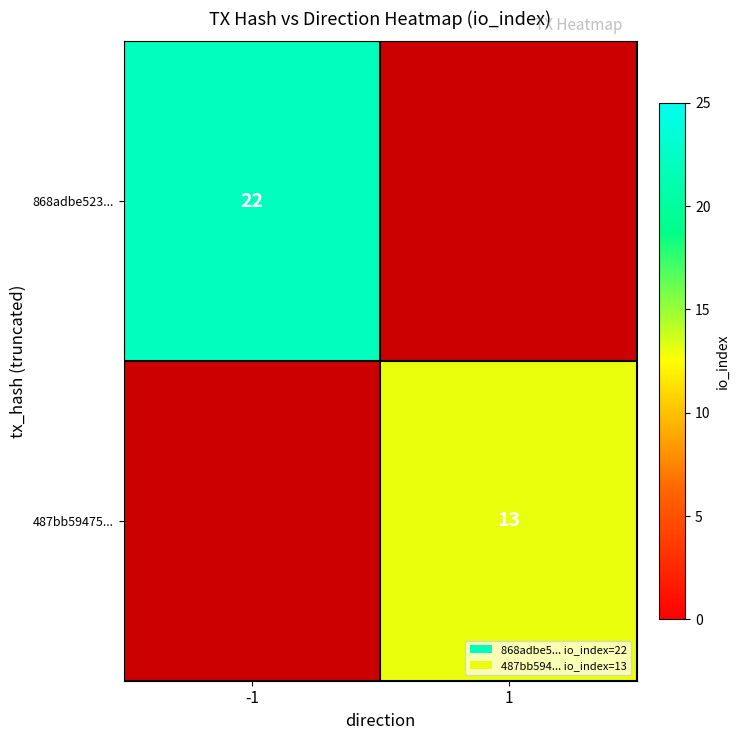

The 868adbe523... series shows 32 at -1. True or false?

False